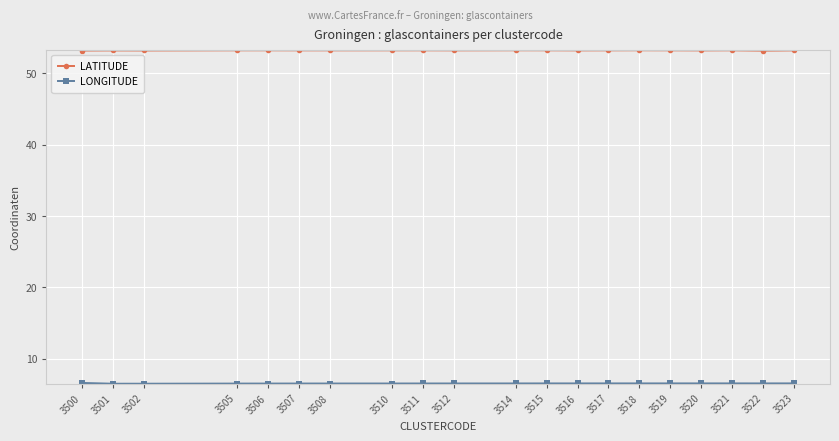

Which series has the largest total across all categories?

LATITUDE